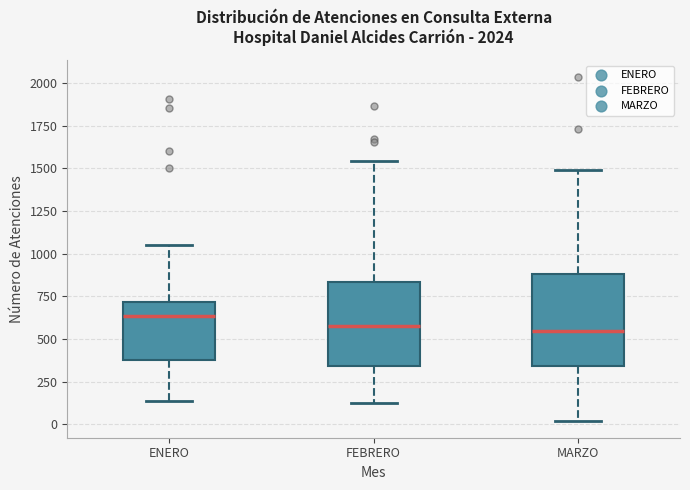

Reading left to right, read every box against the y-axis: the position of its median line, the range the box covers, and the ends of its whiskers. The values are not printed on the chart, so give them approximately, as read against the axis.

ENERO: median 650, box 400 to 700, whiskers 150 to 1050
FEBRERO: median 600, box 350 to 850, whiskers 100 to 1550
MARZO: median 550, box 350 to 900, whiskers 0 to 1500